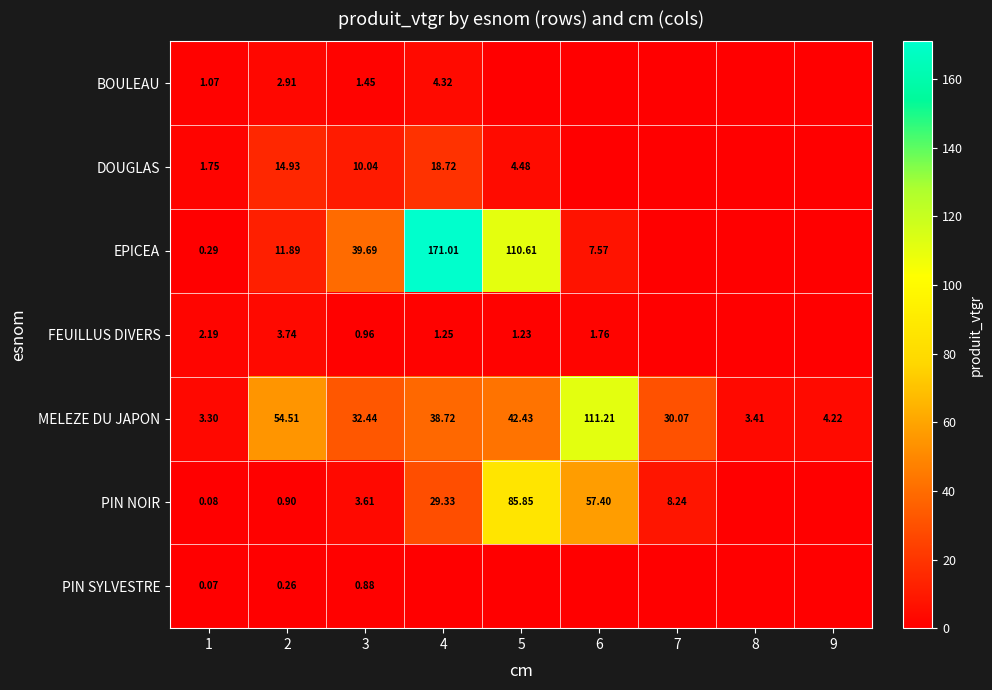

Is the value of BOULEAU at 1 greater than the value of FEUILLUS DIVERS at 4?

No